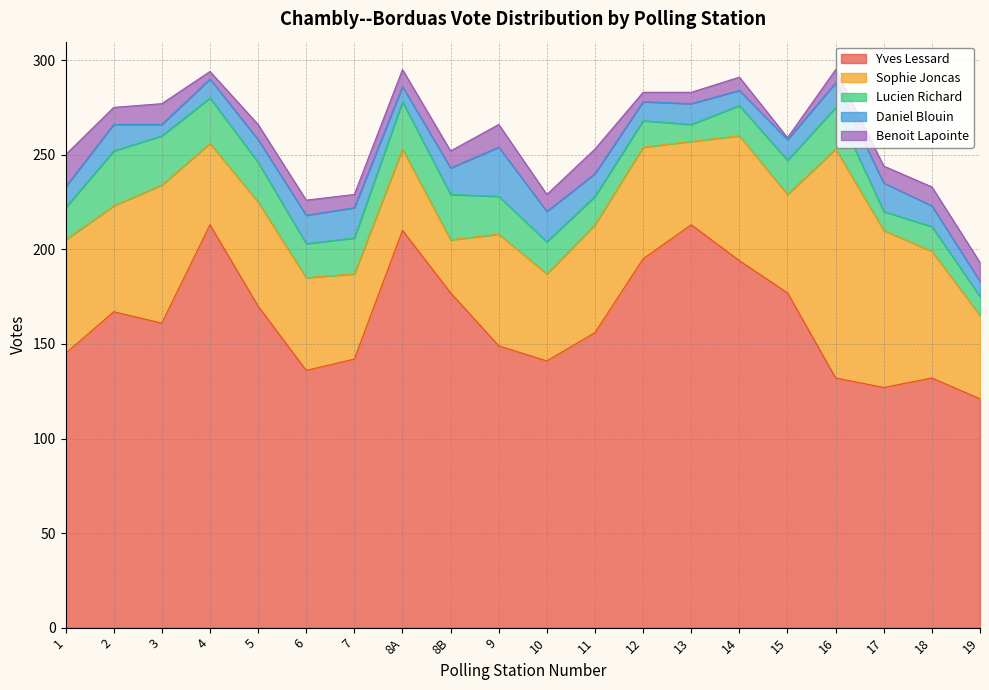

How many times do Daniel Blouin and Lucien Richard cross each other?

6